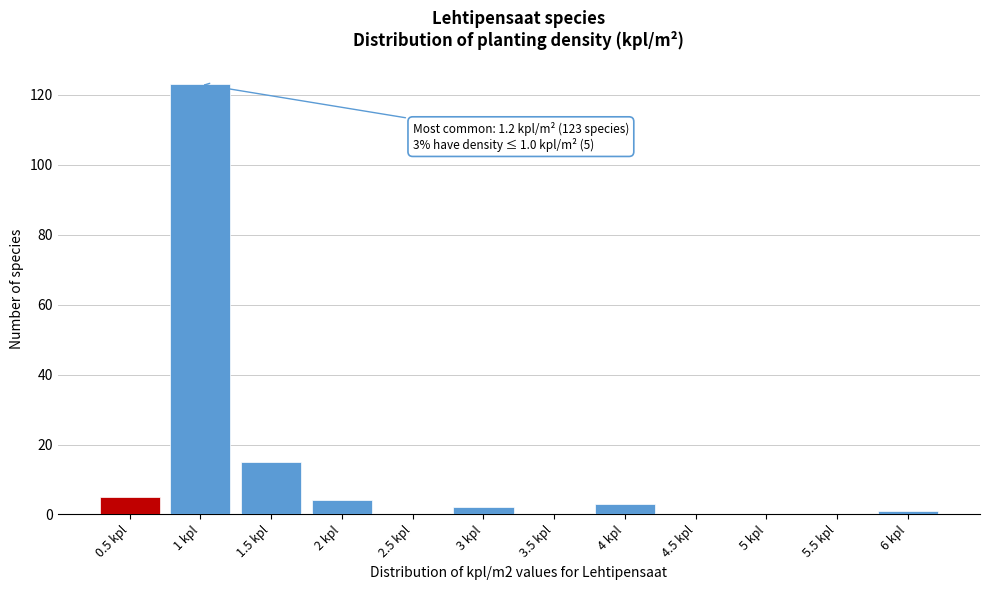

Between 2.5 kpl and 2 kpl, which is larger?

2 kpl